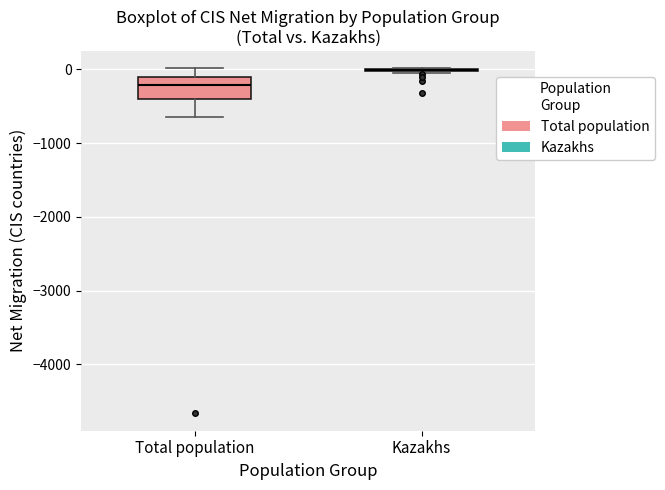

Which box is the tallest, from its lower edge to its upper edge?

Total population